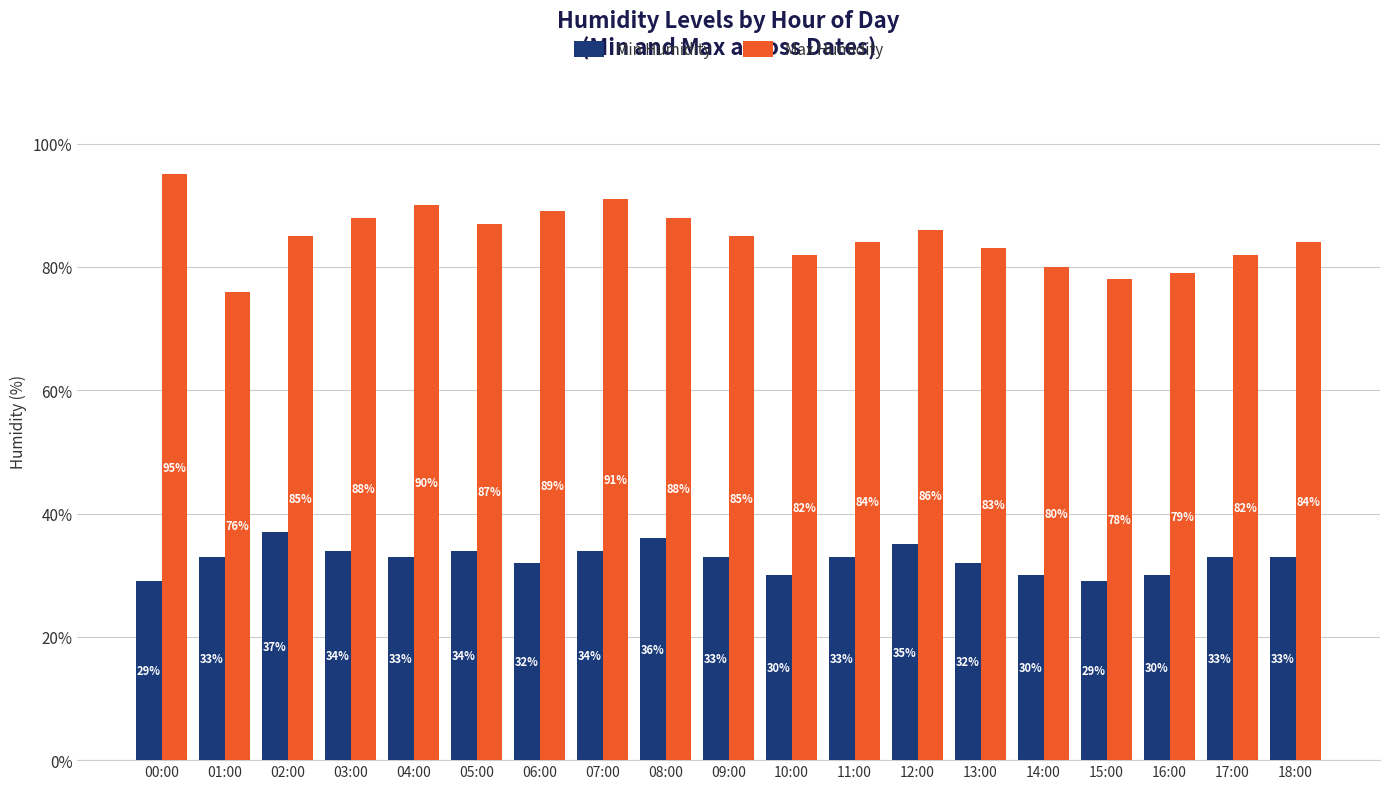

Rank the series by their average value, from highest to lowest.

Max Humidity, Min Humidity